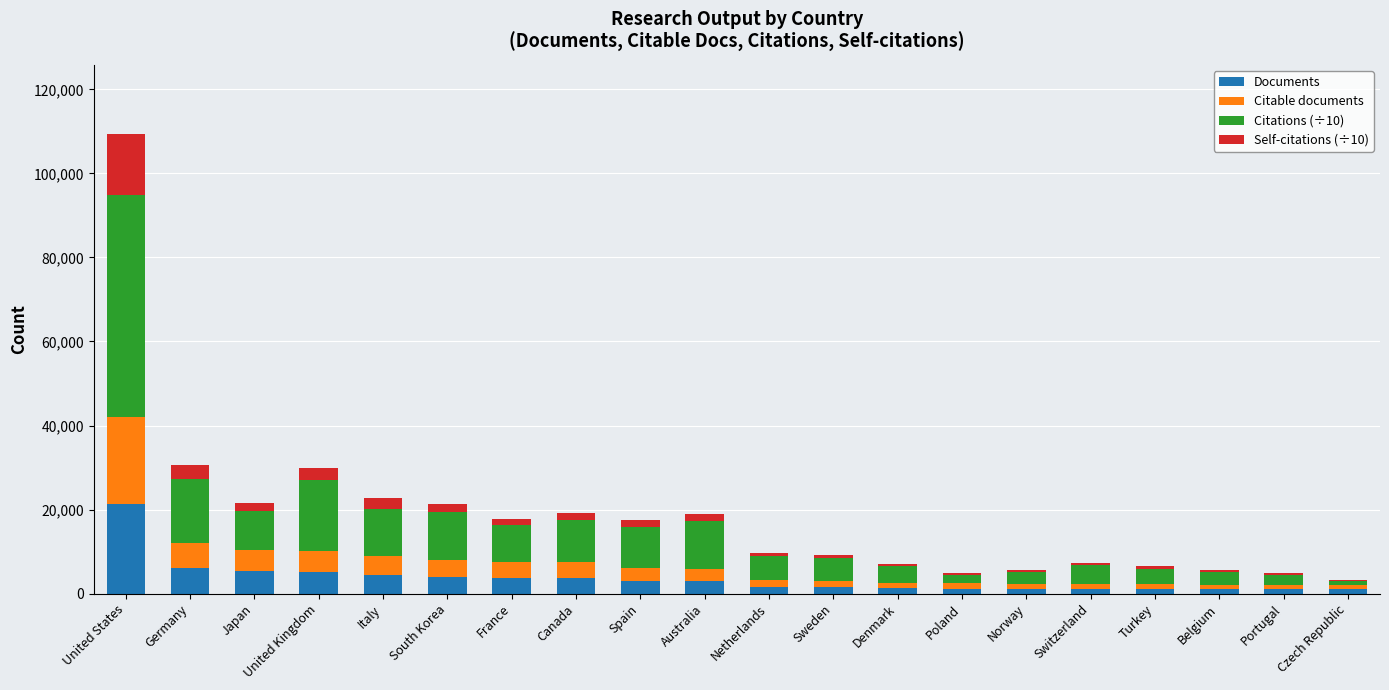

Which category has the highest value in the Documents series?

United States